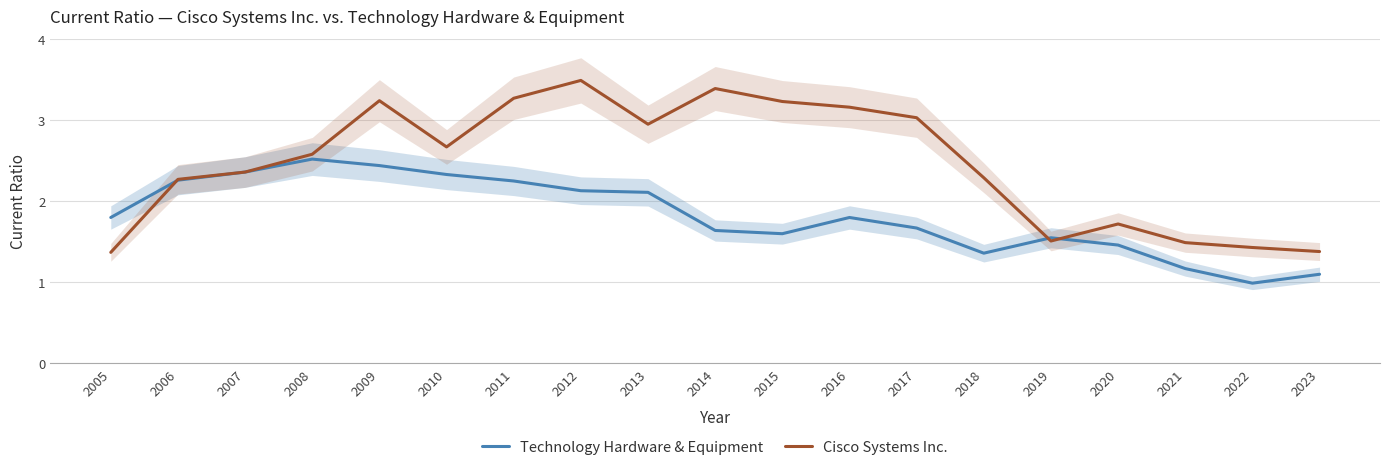

Reading left to right, what are all the values shown in this chart?

Technology Hardware & Equipment: 2005=1.8	2006=2.3	2007=2.4	2008=2.5	2009=2.4	2010=2.3	2011=2.2	2012=2.1	2013=2.1	2014=1.6	2015=1.6	2016=1.8	2017=1.7	2018=1.4	2019=1.6	2020=1.5	2021=1.2	2022=1.0	2023=1.1
Cisco Systems Inc.: 2005=1.4	2006=2.3	2007=2.4	2008=2.6	2009=3.2	2010=2.7	2011=3.3	2012=3.5	2013=3.0	2014=3.4	2015=3.2	2016=3.2	2017=3.0	2018=2.3	2019=1.5	2020=1.7	2021=1.5	2022=1.4	2023=1.4